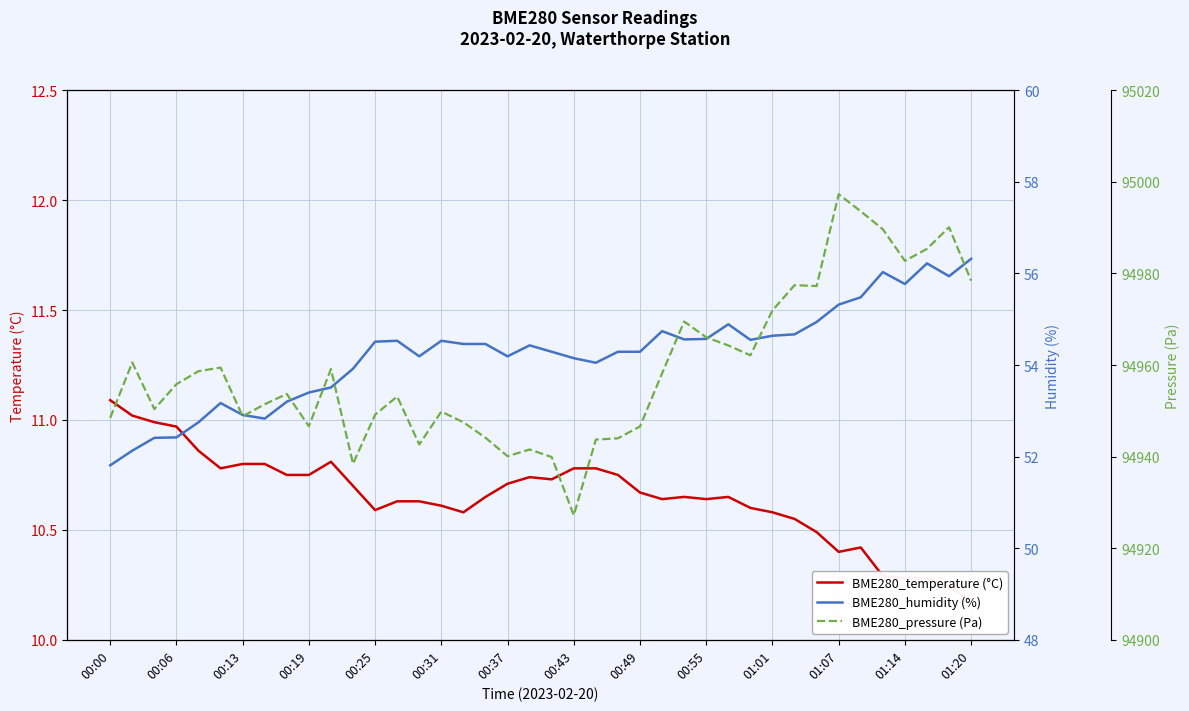

What is the maximum value shown in the chart?

94997.3